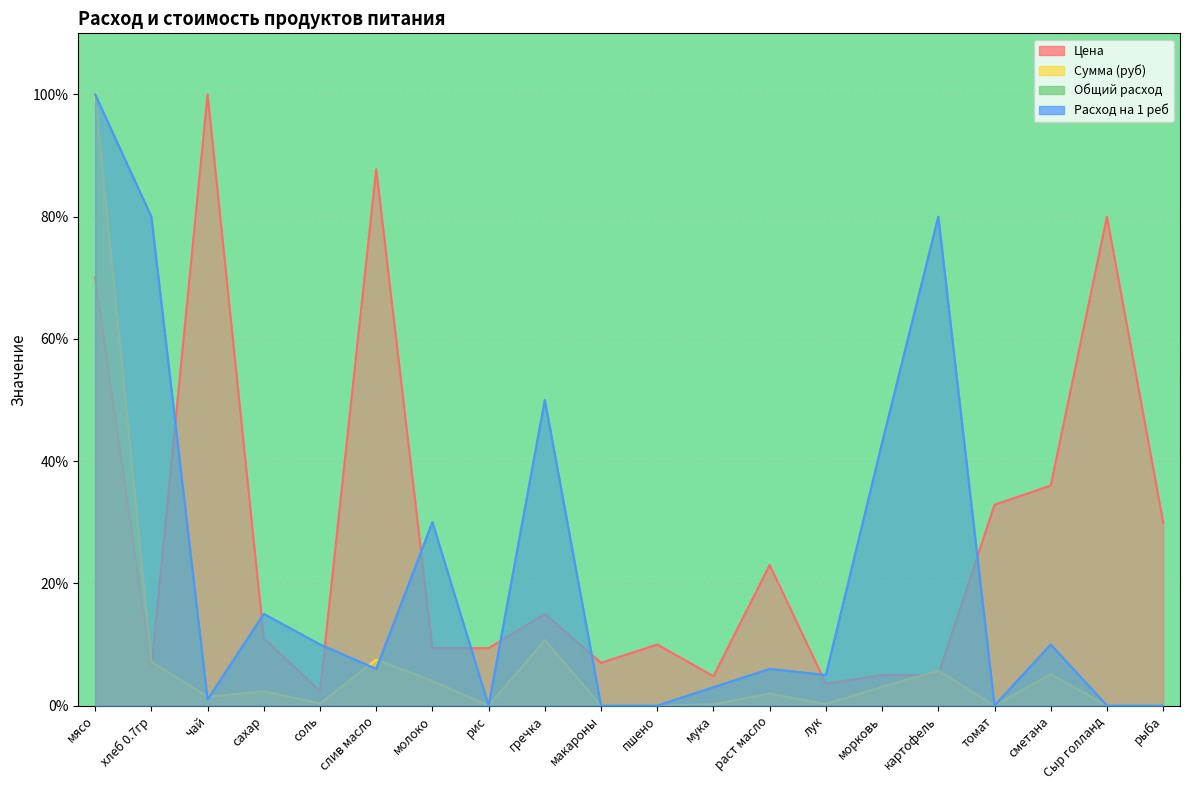

Where does the Цена series first go above 11?

мясо